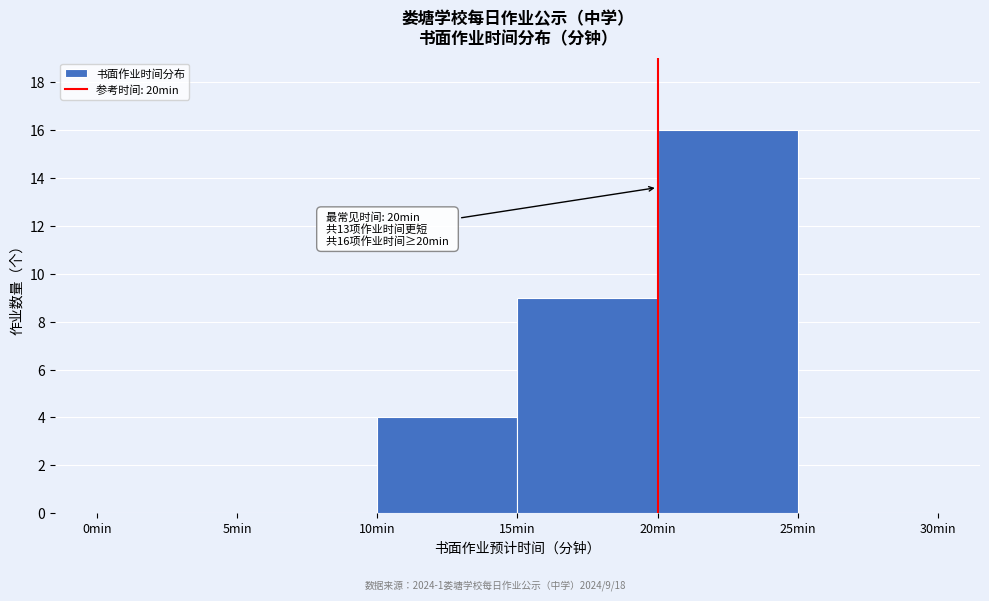

Over which range of the x-axis is the bar tallest?

20 to 25